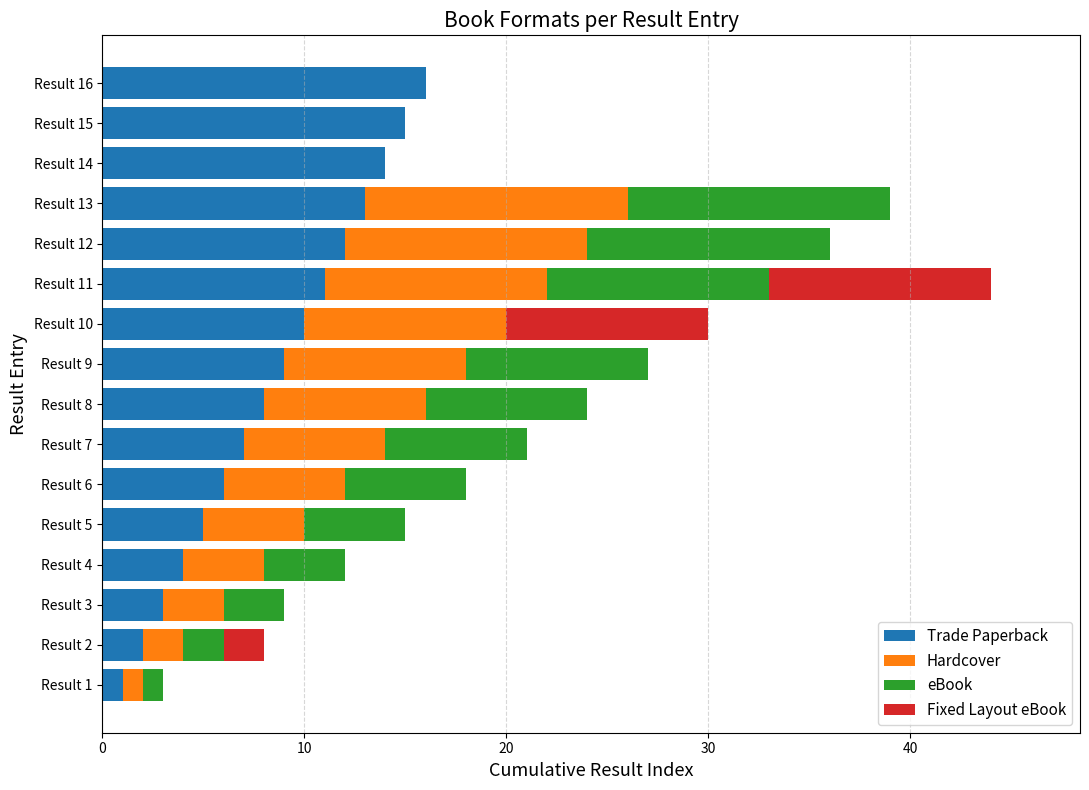

True or false: Trade Paperback has a value of 6 at Result 4.

False